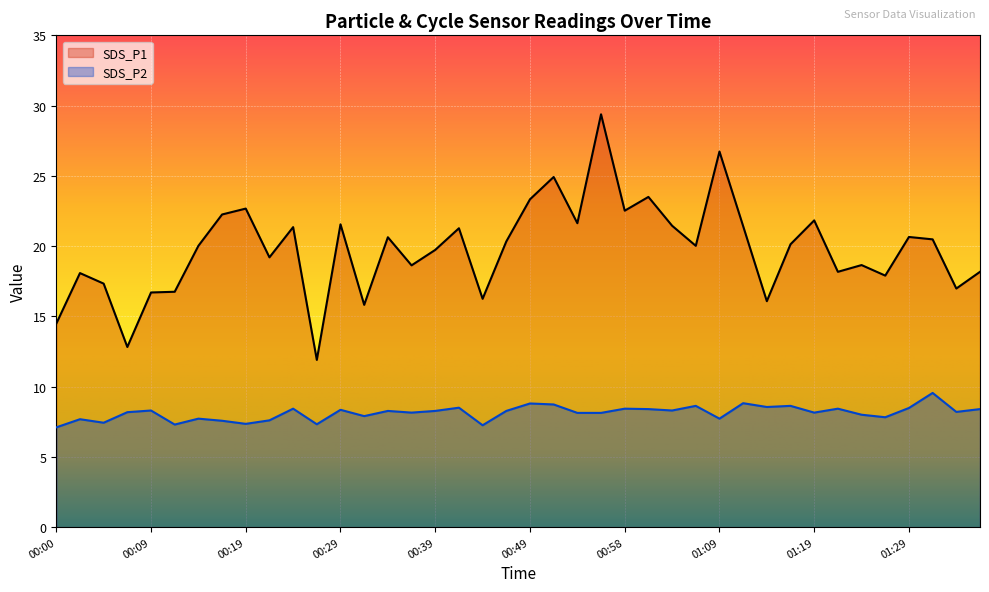

Reading left to right, transcribe all the data shown in this chart.

SDS_P1: 00:00=14.5	00:02=18.1	00:05=17.3	00:07=12.8	00:09=16.7	00:12=16.8	00:14=20.0	00:17=22.2	00:19=22.7	00:22=19.2	00:24=21.4	00:27=11.9	00:29=21.6	00:31=15.8	00:34=20.6	00:36=18.6	00:39=19.7	00:41=21.3	00:44=16.2	00:46=20.3	00:49=23.3	00:51=24.9	00:54=21.6	00:56=29.4	00:58=22.5	01:01=23.5	01:03=21.4	01:06=20.0	01:09=26.7	01:11=21.4	01:14=16.1	01:16=20.1	01:19=21.8	01:21=18.2	01:24=18.6	01:27=17.9	01:29=20.6	01:32=20.5	01:34=17.0	01:37=18.2
SDS_P2: 00:00=7.1	00:02=7.7	00:05=7.4	00:07=8.2	00:09=8.3	00:12=7.3	00:14=7.7	00:17=7.6	00:19=7.3	00:22=7.6	00:24=8.4	00:27=7.3	00:29=8.3	00:31=7.9	00:34=8.3	00:36=8.2	00:39=8.3	00:41=8.5	00:44=7.2	00:46=8.3	00:49=8.8	00:51=8.7	00:54=8.1	00:56=8.1	00:58=8.4	01:01=8.4	01:03=8.3	01:06=8.6	01:09=7.7	01:11=8.8	01:14=8.6	01:16=8.6	01:19=8.2	01:21=8.4	01:24=8.0	01:27=7.8	01:29=8.5	01:32=9.6	01:34=8.2	01:37=8.4